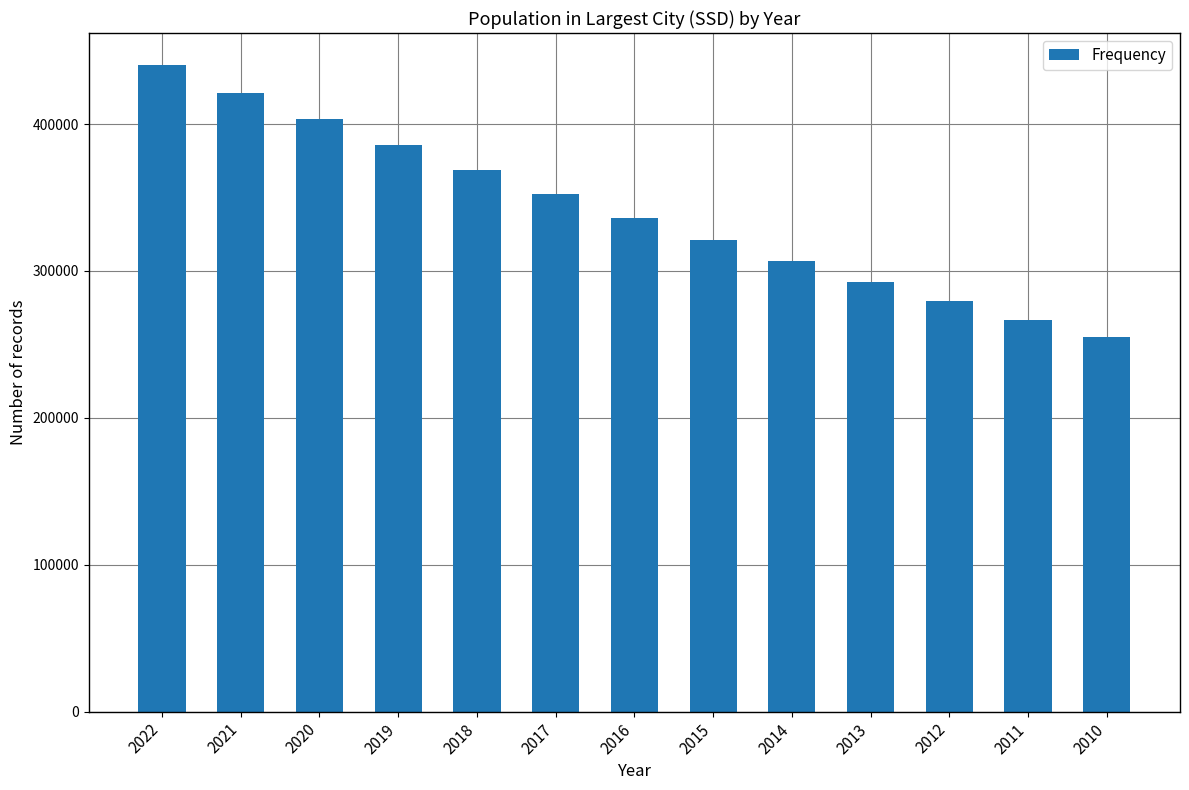

Between 2020 and 2012, which is larger?

2020